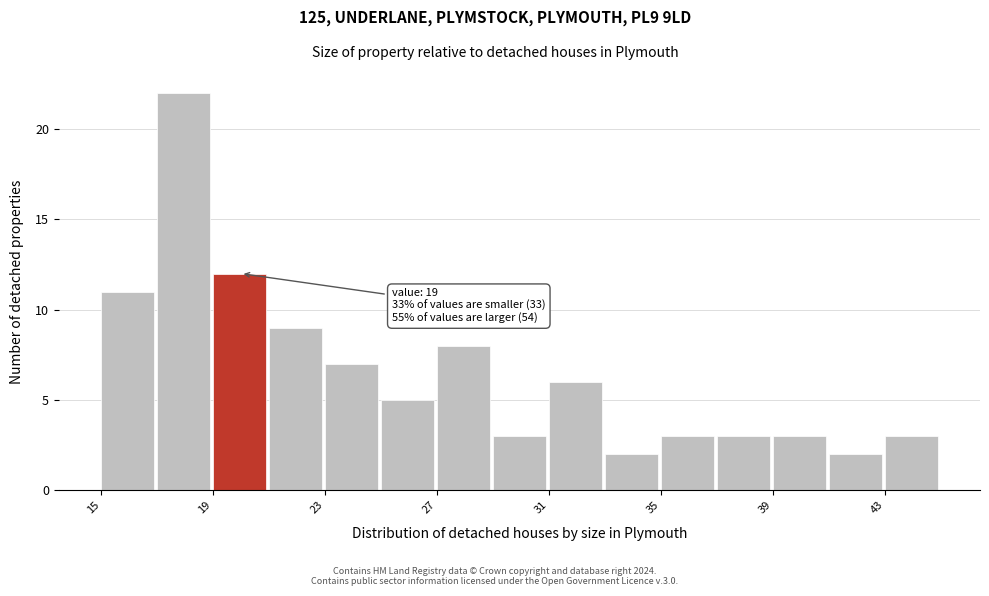

Around what value on the x-axis is the tallest bar? Give the approximate position of its centre, as read against the axis.

18.0